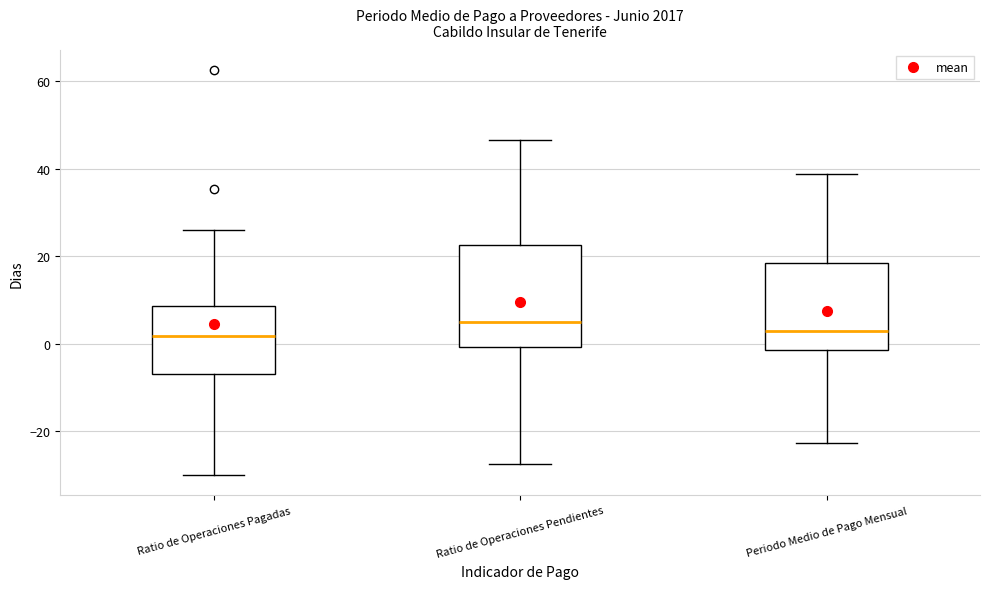

Reading left to right, read every box against the y-axis: the position of its median line, the range the box covers, and the ends of its whiskers. The values are not printed on the chart, so give them approximately, as read against the axis.

Ratio de Operaciones Pagadas: median 2, box -6 to 8, whiskers -30 to 26
Ratio de Operaciones Pendientes: median 6, box 0 to 22, whiskers -28 to 46
Periodo Medio de Pago Mensual: median 2, box -2 to 18, whiskers -22 to 38